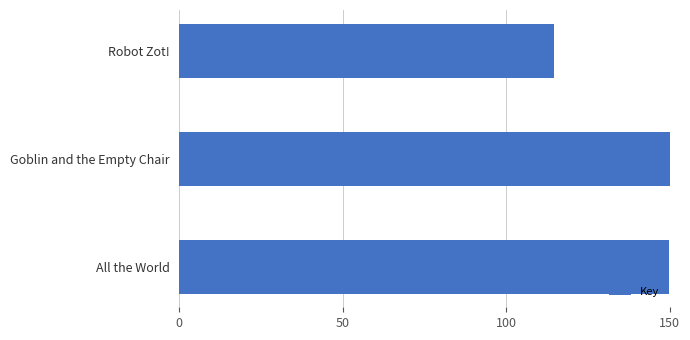

What is the difference between the values at Robot Zot! and Goblin and the Empty Chair?

35.3